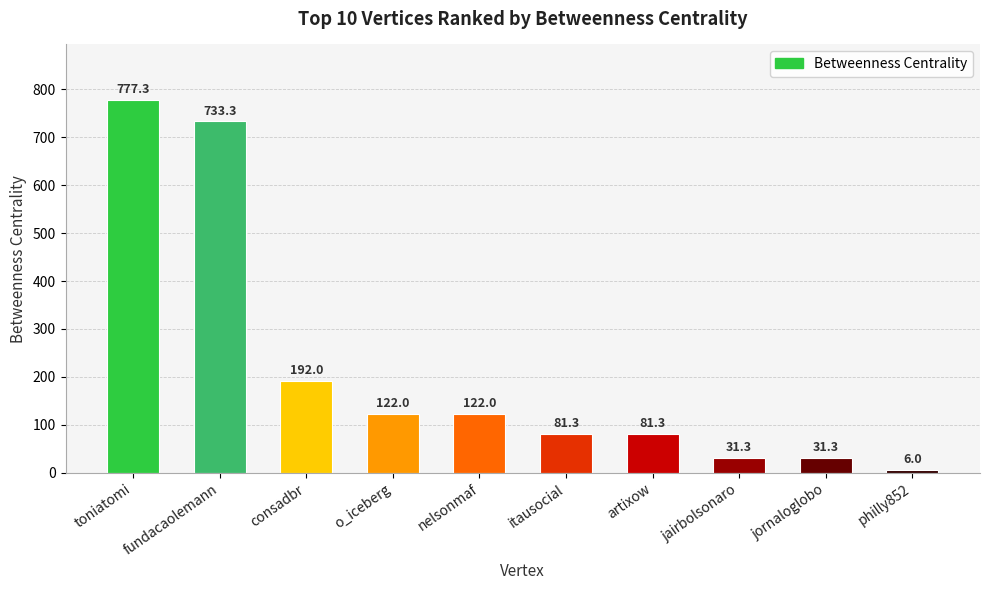

Where is the data nearest to the value 391?

consadbr